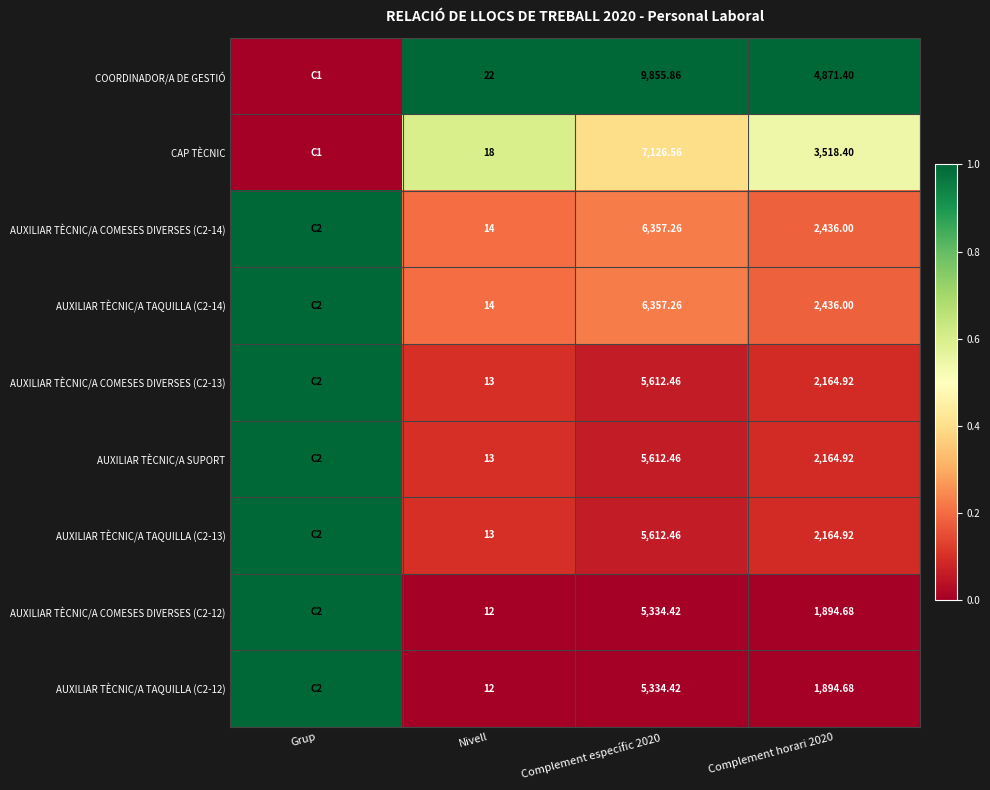

Count the number of categories in the chart.

4